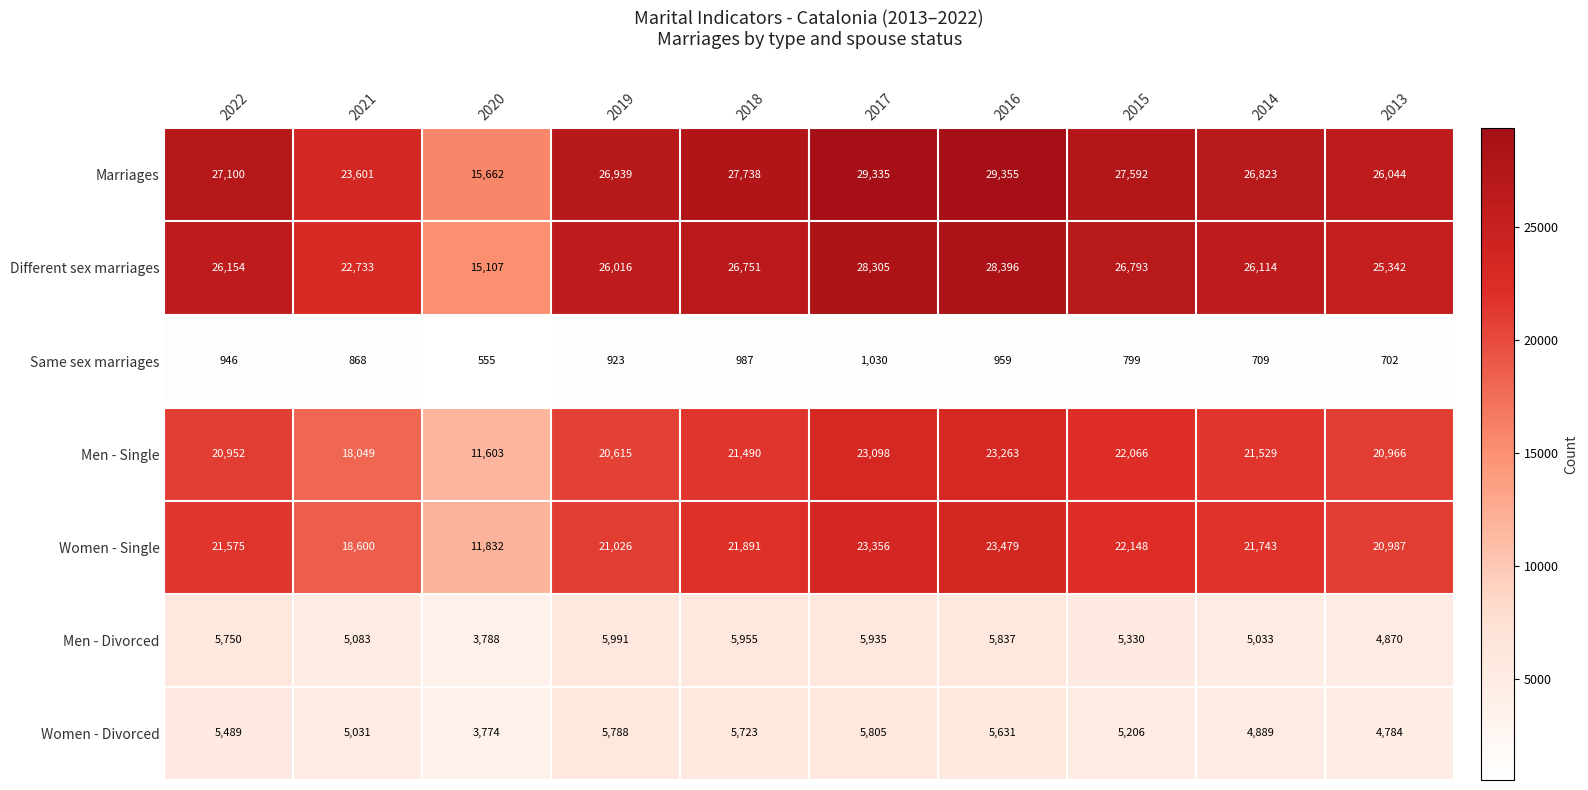

What is the sum of the Same sex marriages values at 2020 and 2013?

1257